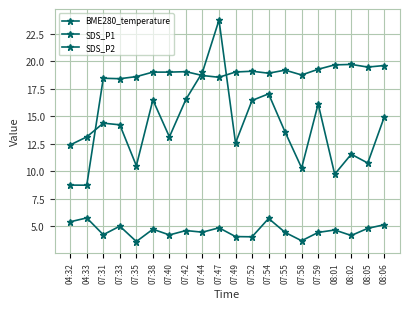

How many lines are shown in the chart?

3